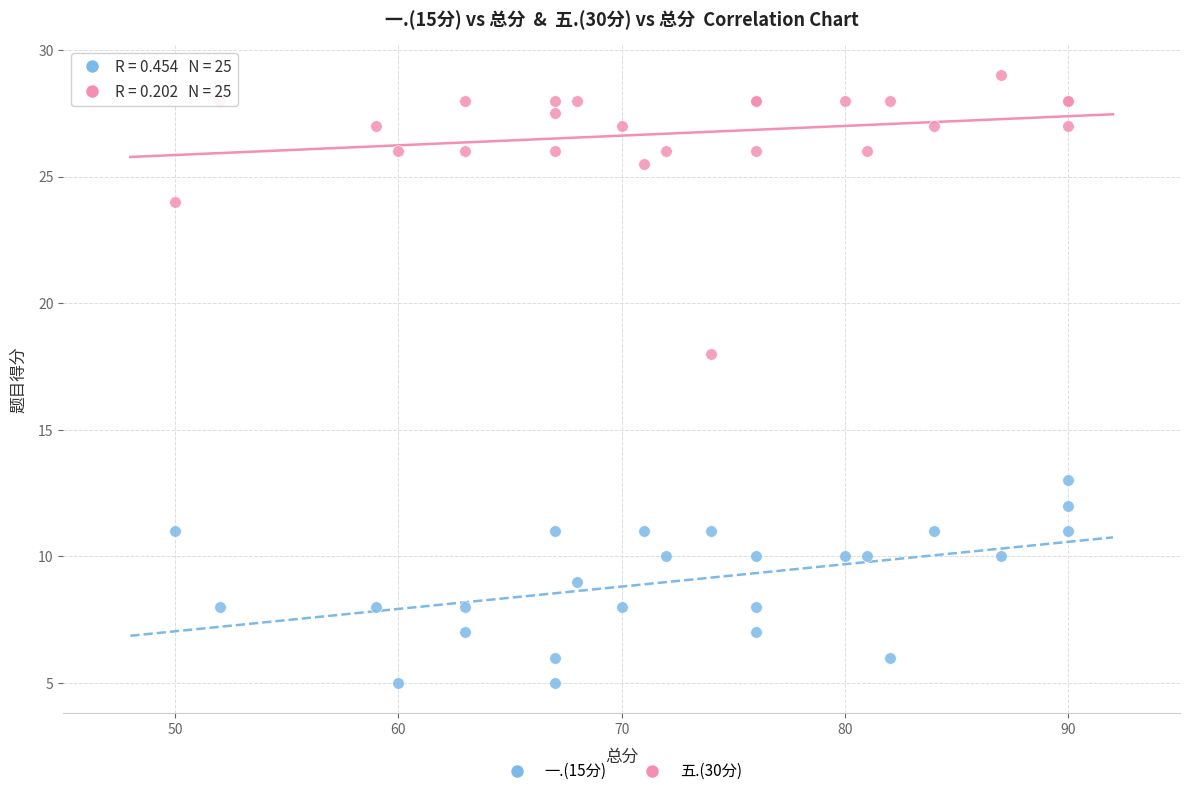

Which series has the largest Y range (max minus min)?

五.(30分)